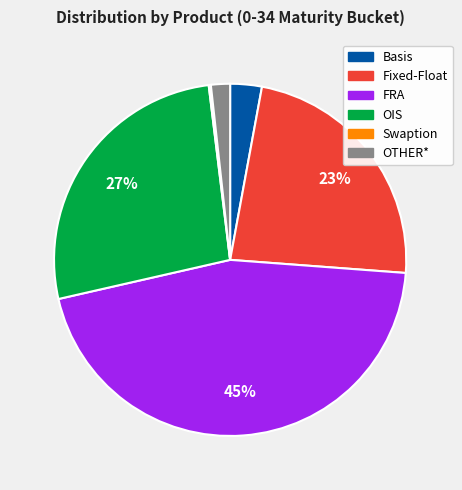

What percentage is the Basis slice, to the nearest percent?

3%